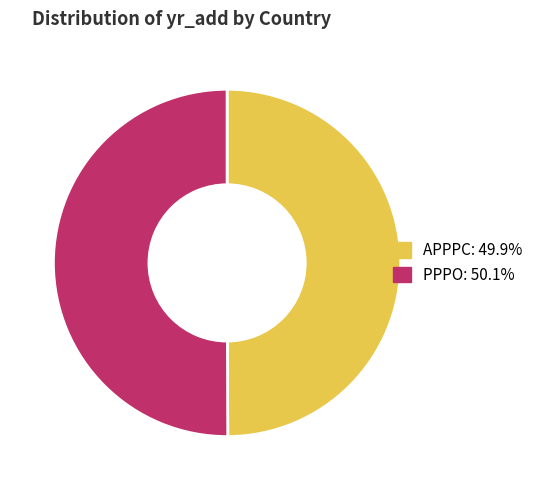

Is the sum of APPPC and PPPO greater than half?

Yes